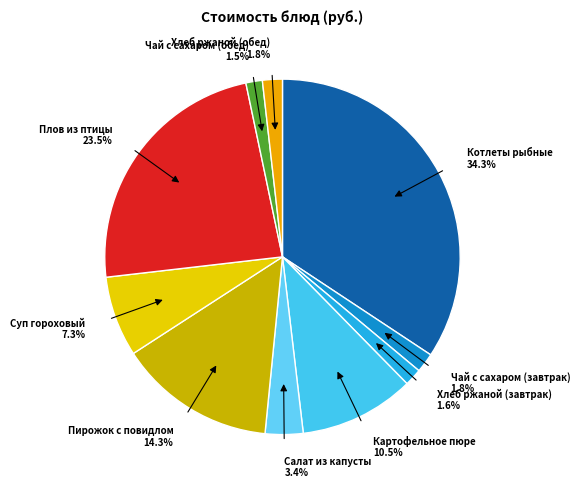

Between Чай с сахаром (обед) and Пирожок с повидлом, which is larger?

Пирожок с повидлом